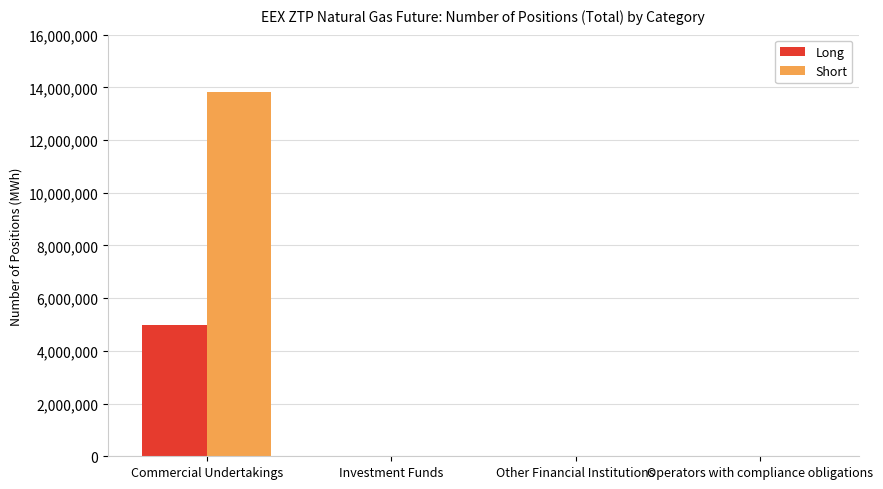

What is the maximum value for Short?

13816238